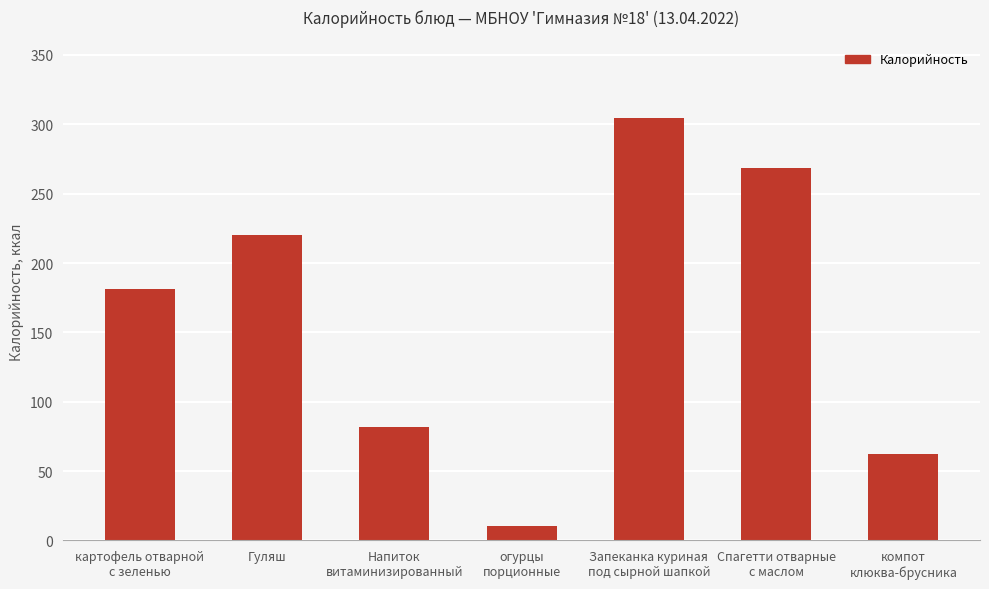

Is it true that the value at картофель отварной
с зеленью is 304.8?

False